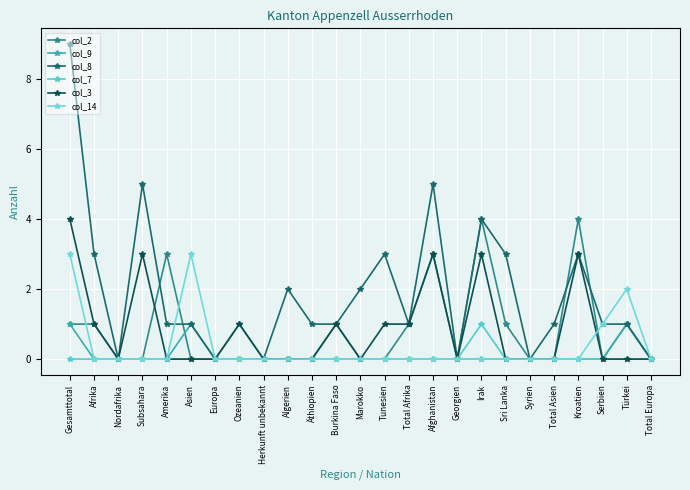

Rank the categories by col_7 value from lowest to highest.

Gesamttotal, Afrika, Nordafrika, Subsahara, Amerika, Asien, Europa, Ozeanien, Herkunft unbekannt, Algerien, Äthiopien, Burkina Faso, Marokko, Tunesien, Total Afrika, Afghanistan, Georgien, Sri Lanka, Syrien, Total Asien, Kroatien, Serbien, Türkei, Total Europa, Irak